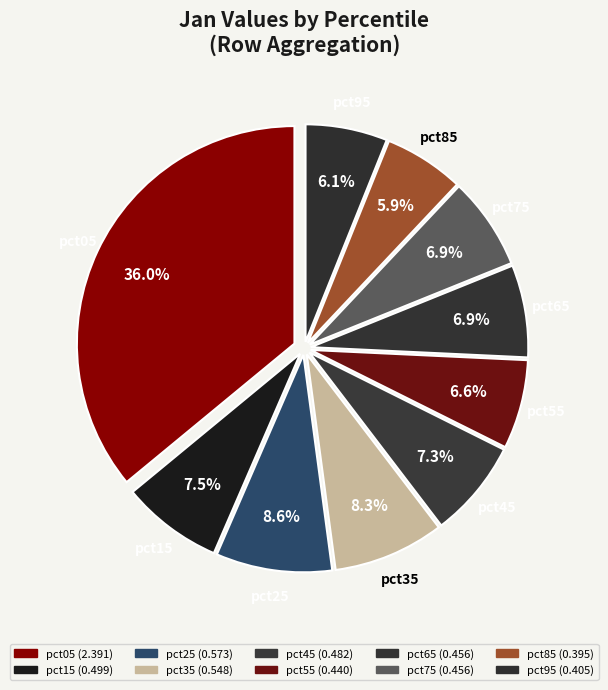

Is the sum of pct85 and pct25 greater than half?

No